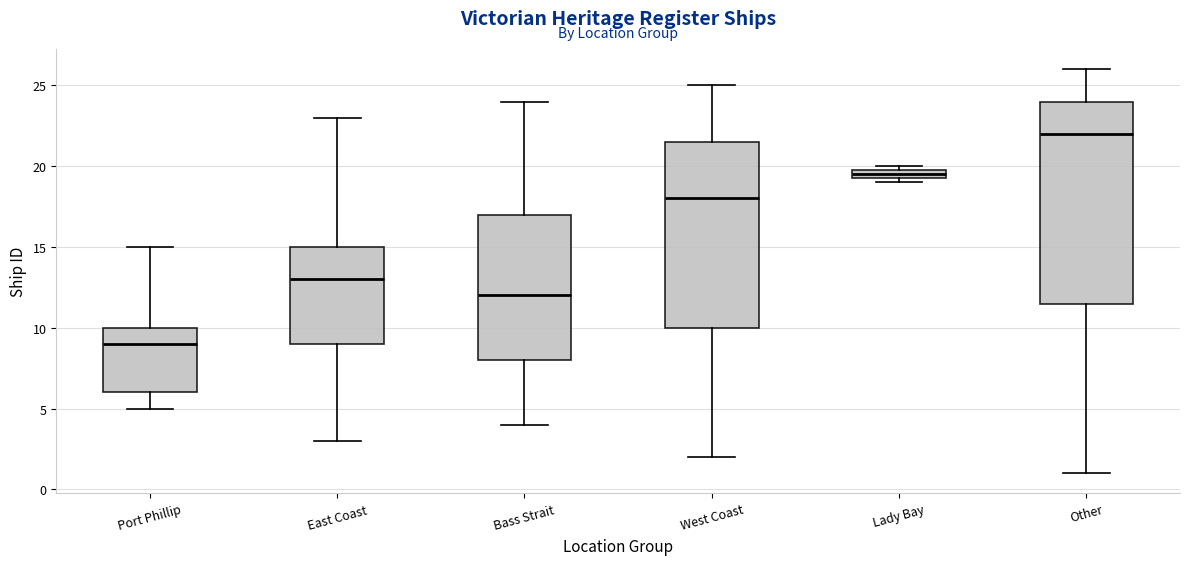

Which box is the tallest, from its lower edge to its upper edge?

Other